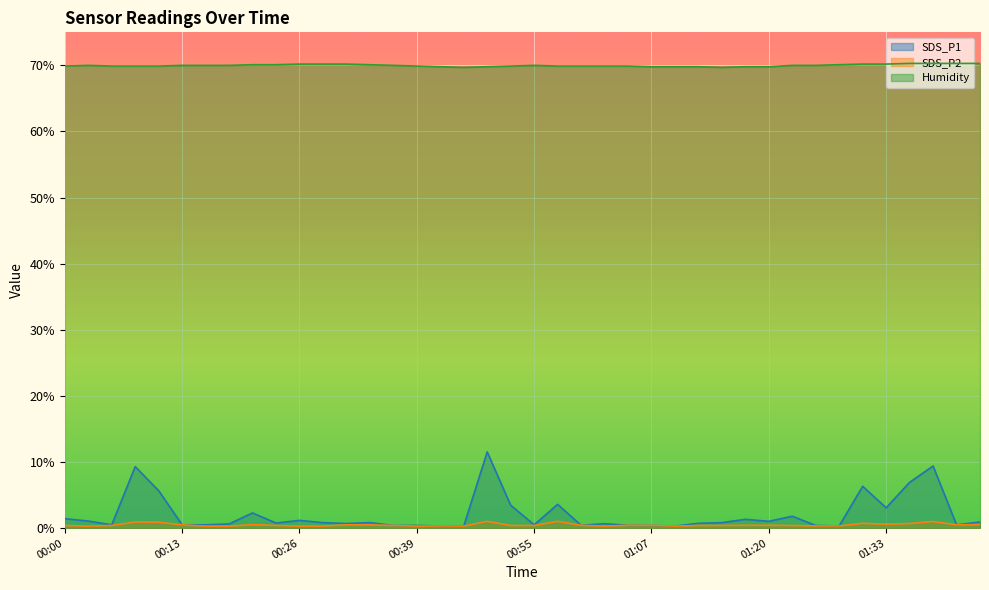

True or false: SDS_P1 and SDS_P2 cross at least once.

False